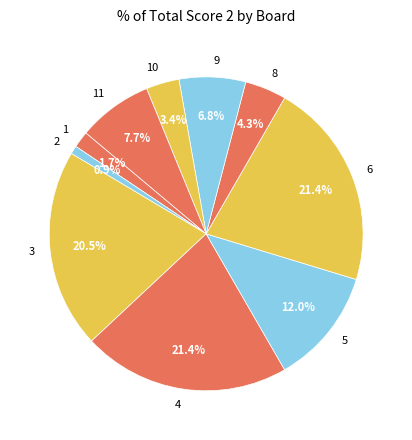

How many slices are in this pie chart?

10